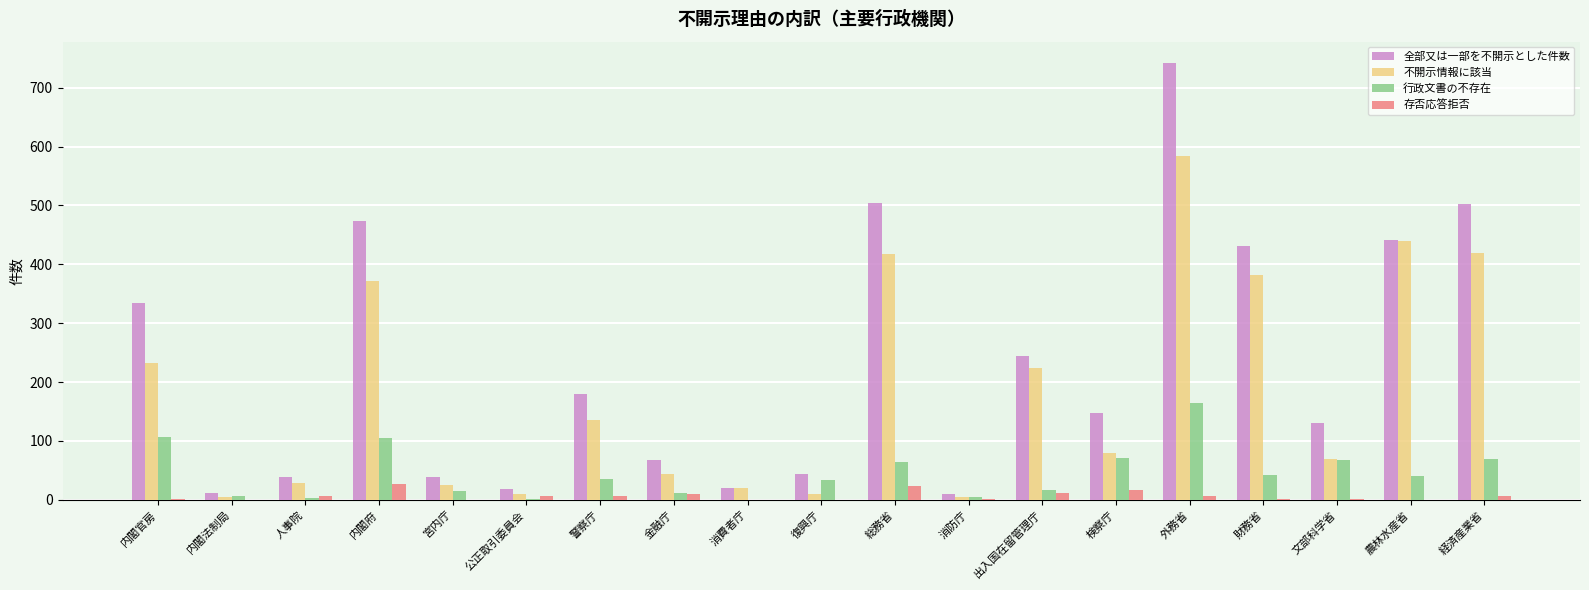

What is the total value across all series at 総務省?

1011